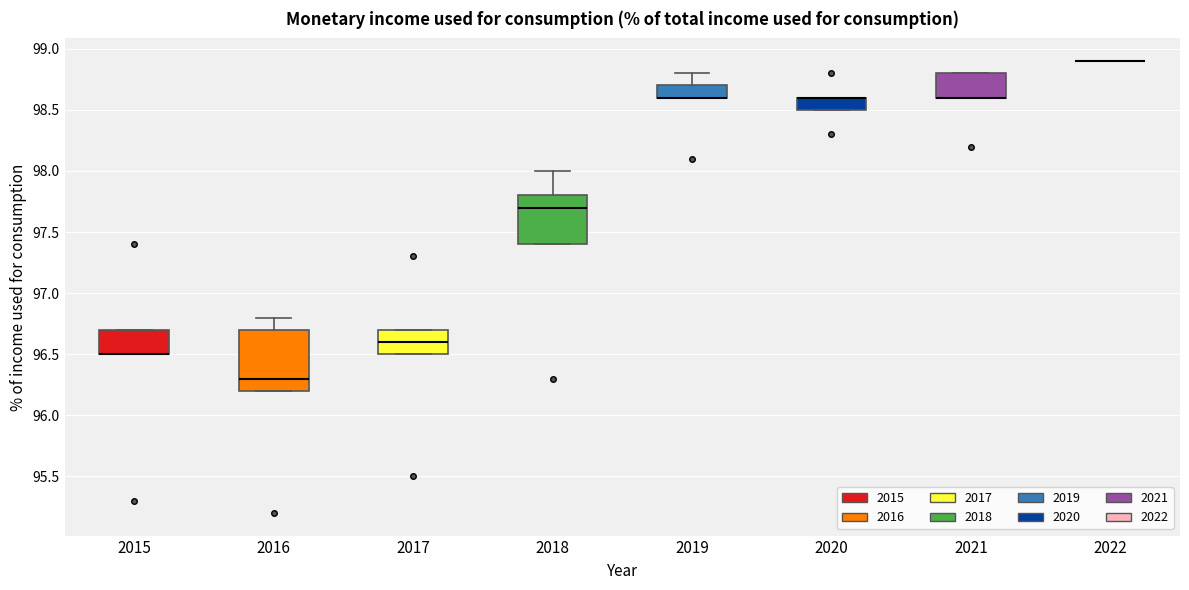

Where does the upper whisker of the box at x = 2019 end on the y-axis? The values are not printed on the chart, so give them approximately, as read against the axis.

98.8